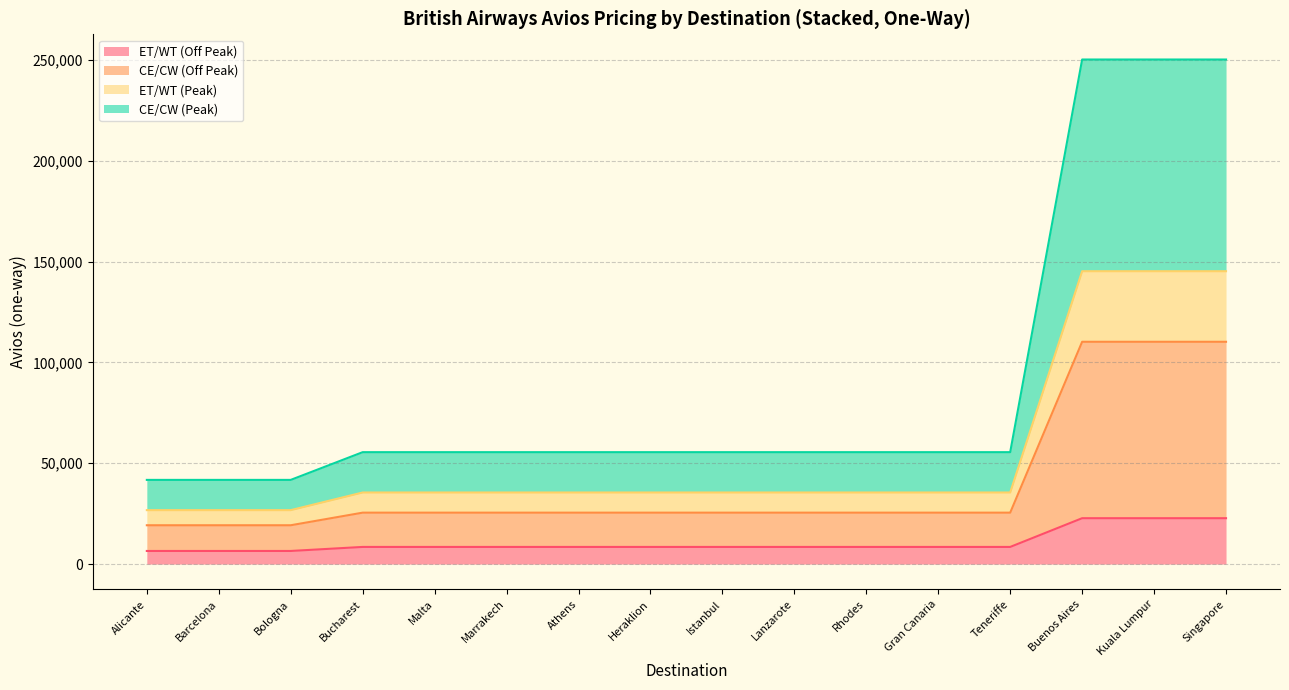

The ET/WT (Off Peak) series shows 8500 at Athens. True or false?

True